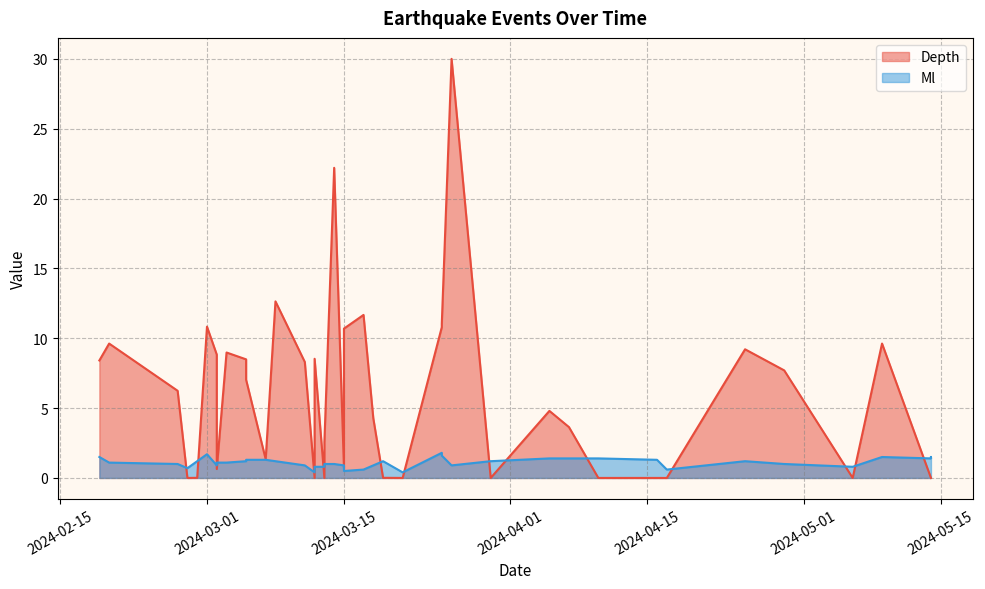

What is the difference between the maximum and second lowest values in the Depth series?

30.0